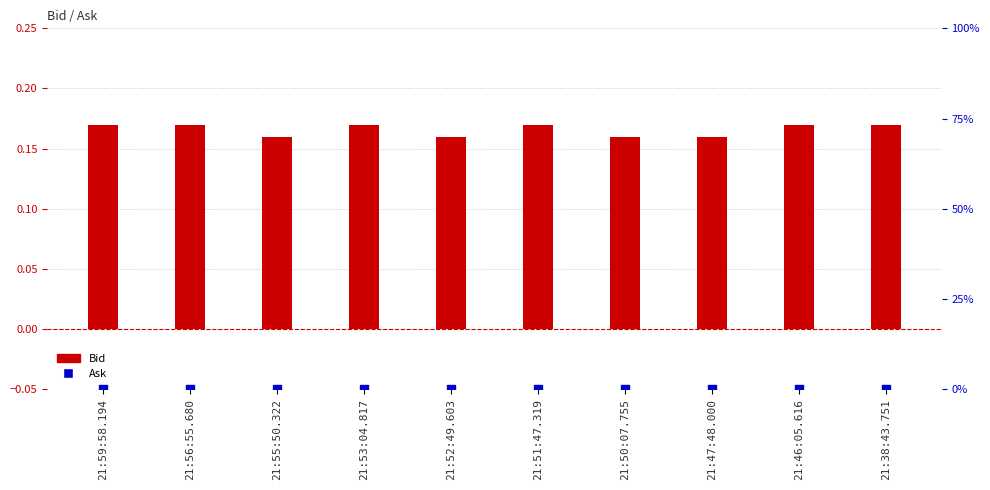

Is the value of Ask at 21:50:07.755 greater than the value of Bid at 21:52:49.603?

No